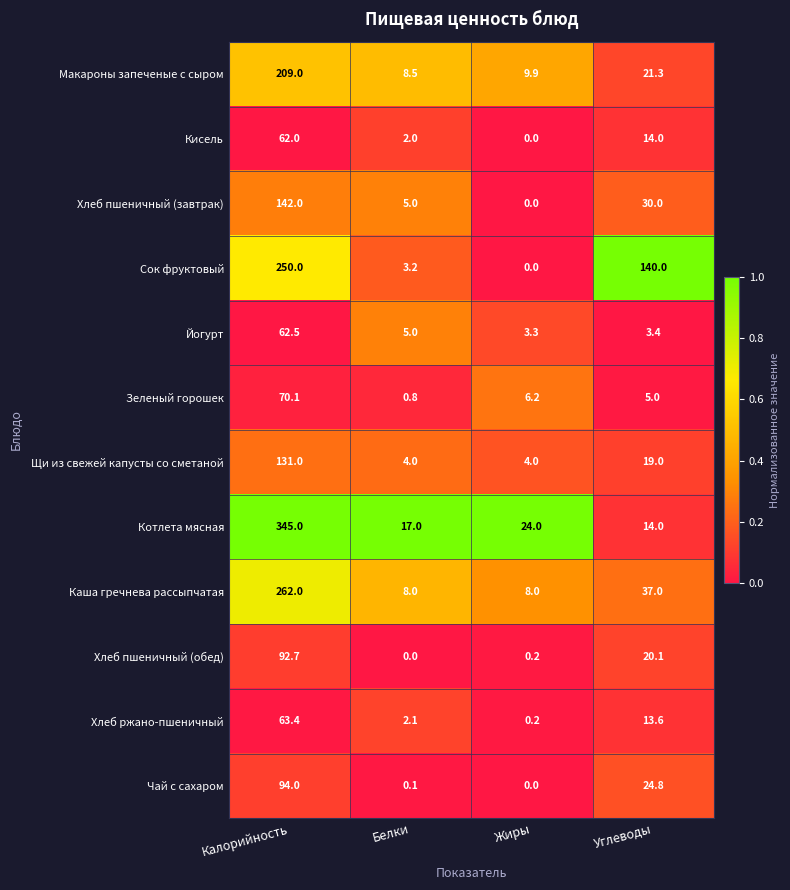

What is the maximum value shown in the chart?

345.0